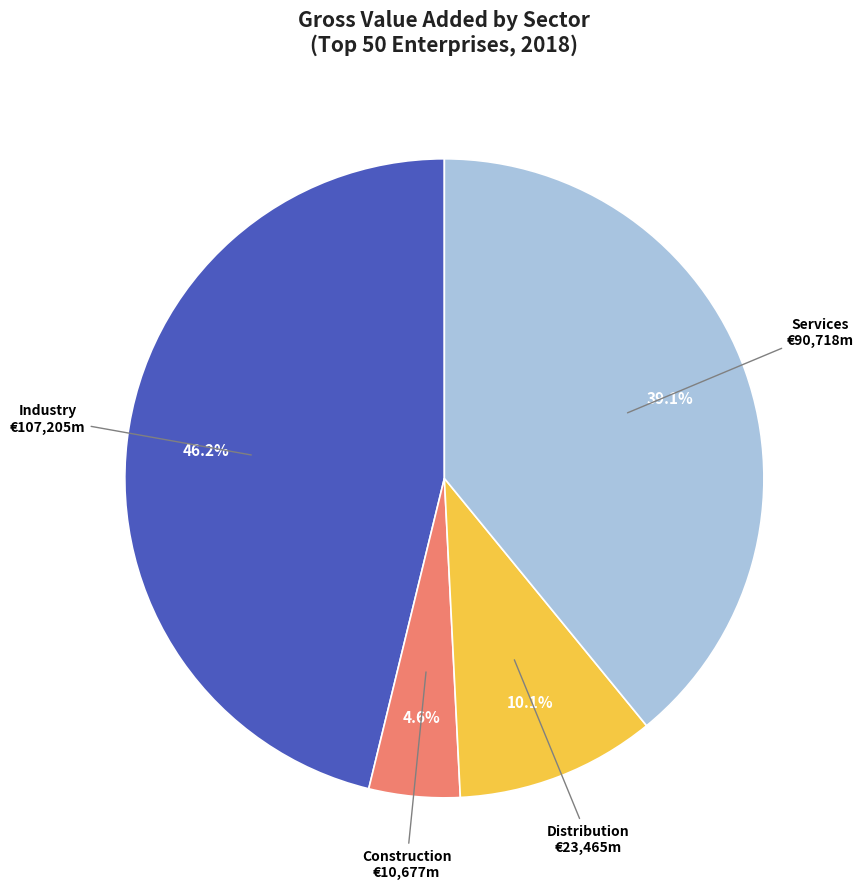

Which slice is the largest?

Industry